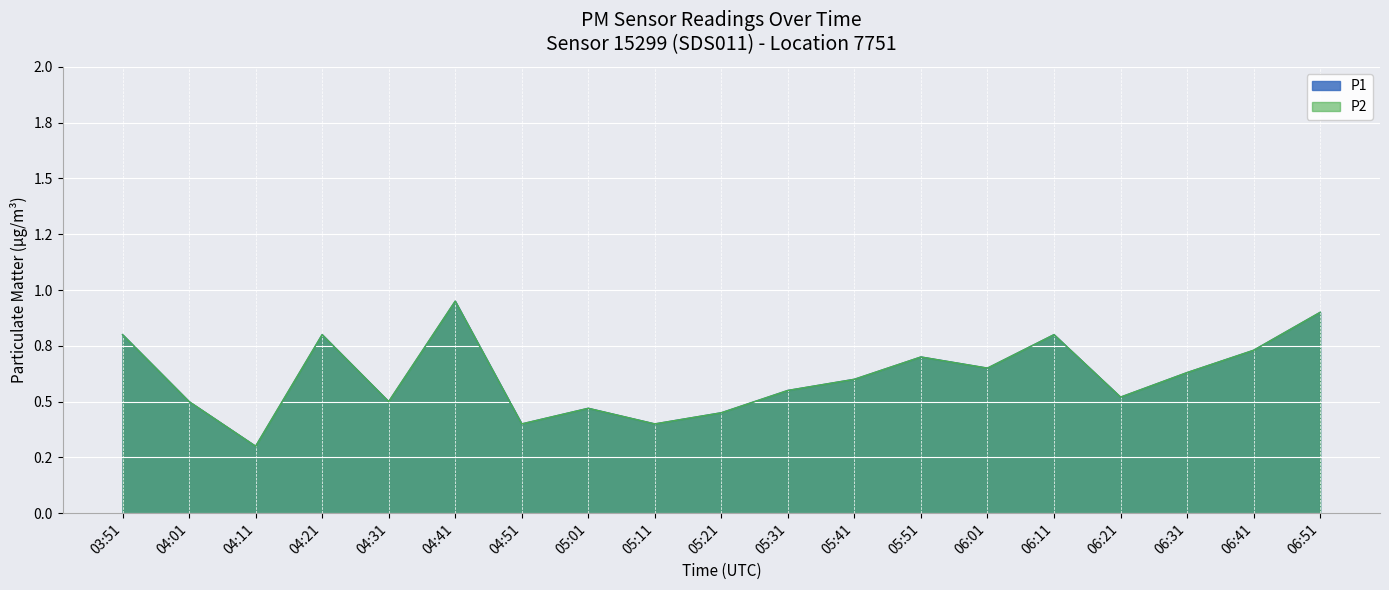

The value of P2 at 06:01 is 0.7. True or false?

True